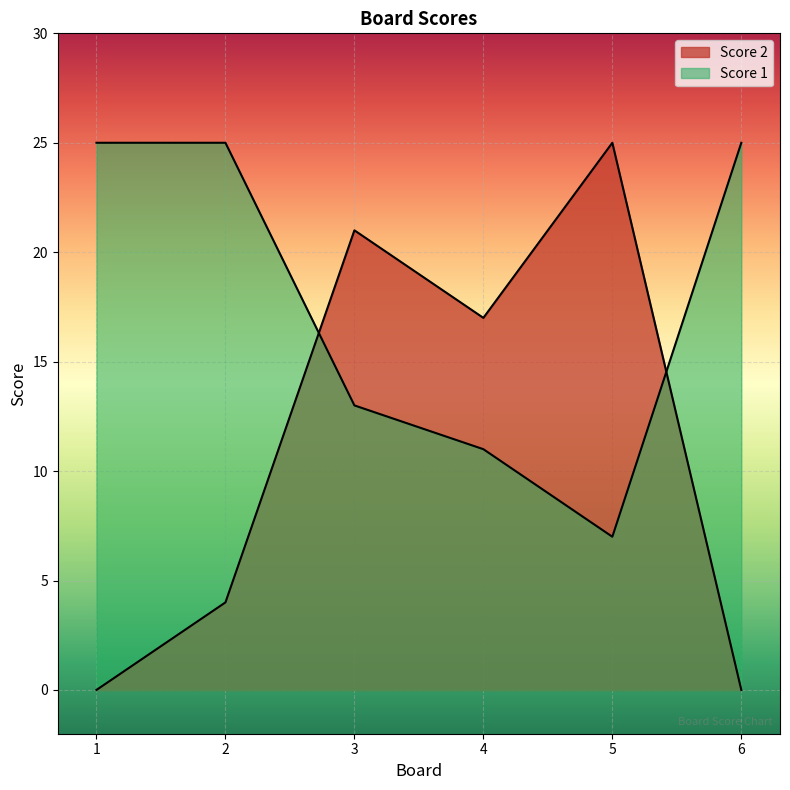

At which category does the chart reach its minimum across all series?

1